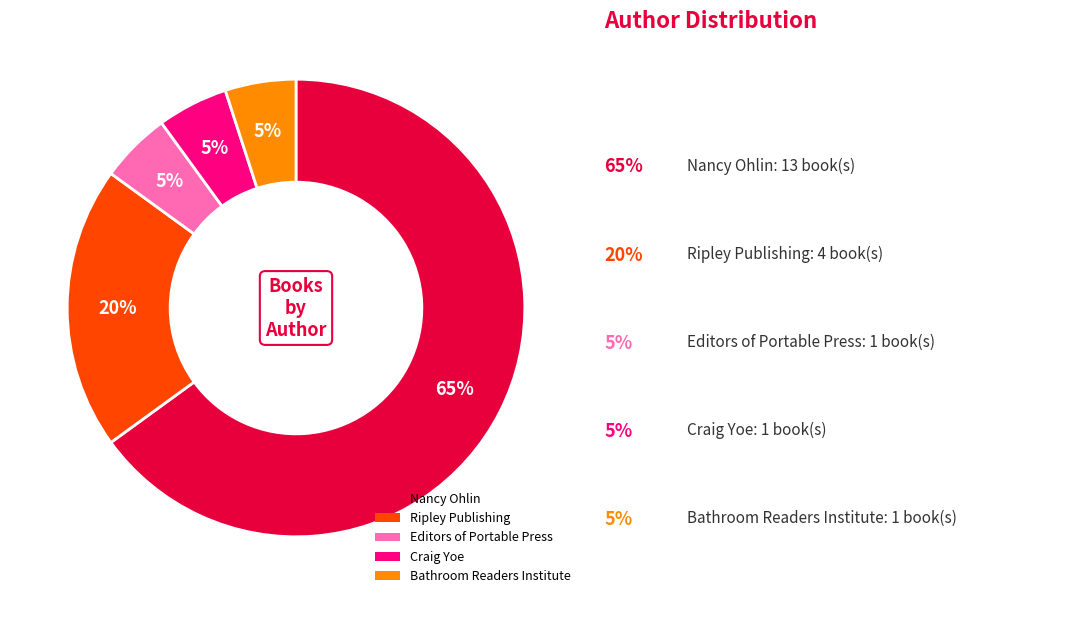

To the nearest percent, what is the difference between the Nancy Ohlin and Editors of Portable Press slice percentages?

60%